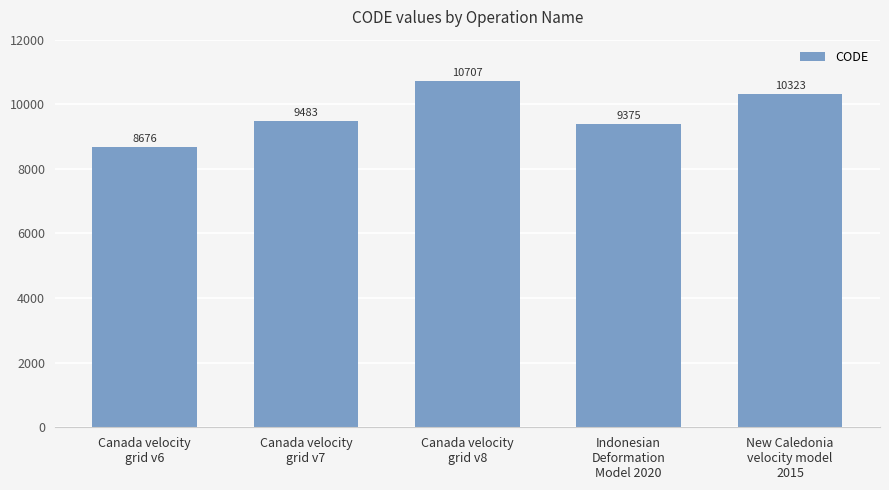

Does the chart contain stacked bars?

No